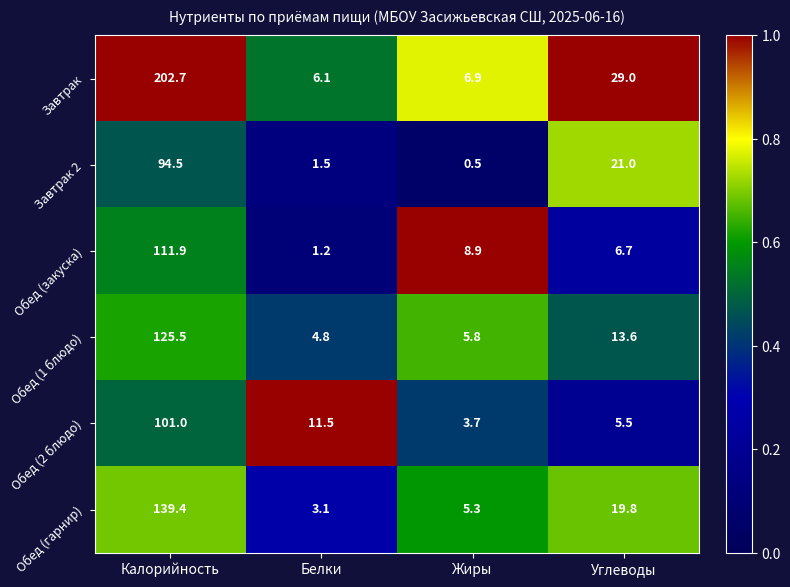

Where is Обед (закуска) nearest to the value 56?

Жиры